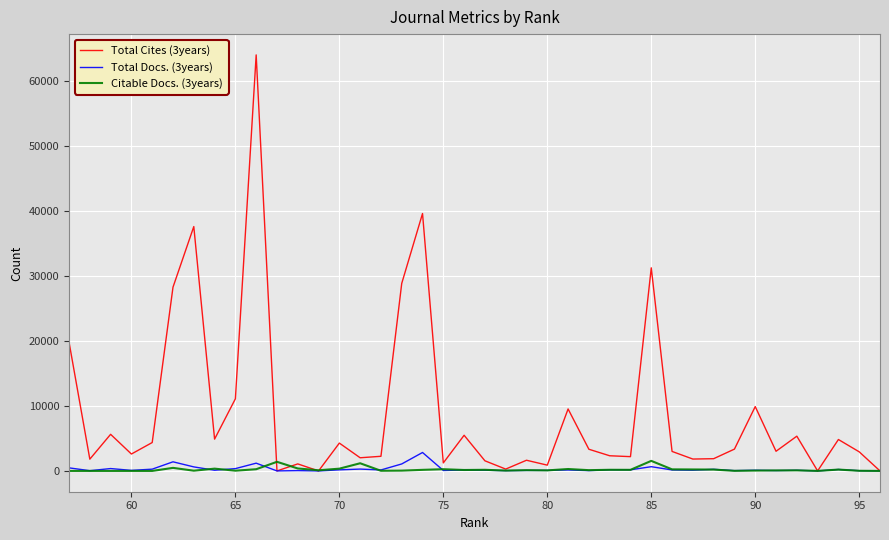

How many values in the Citable Docs. (3years) series exceed 118?

19